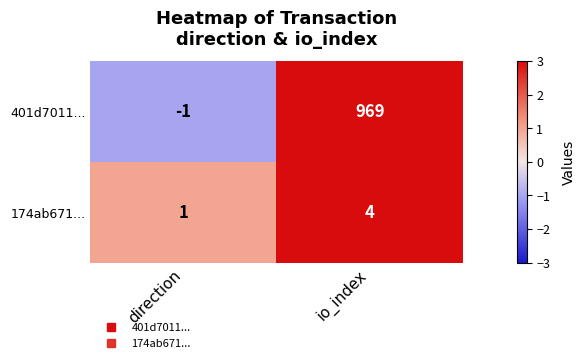

At which category is the sum across all series the highest?

io_index